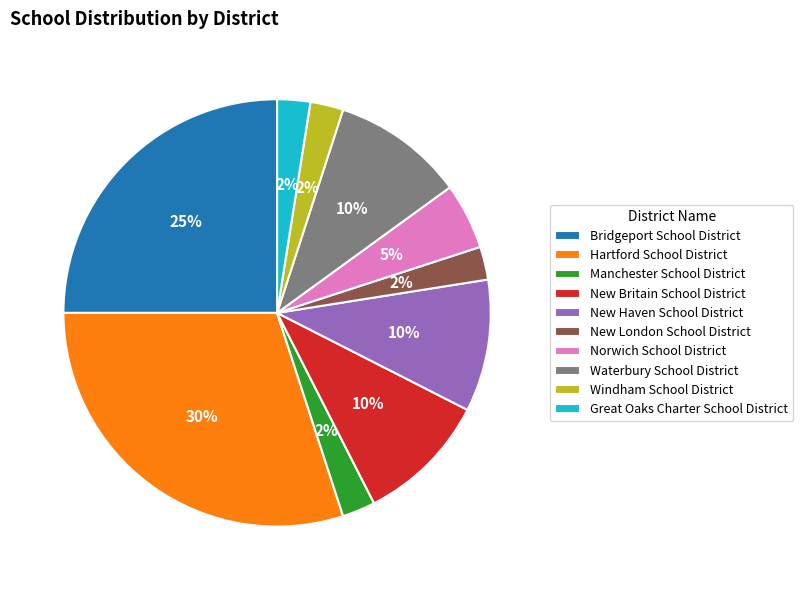

What is the ratio of the value at Manchester School District to the value at New London School District?

1.0